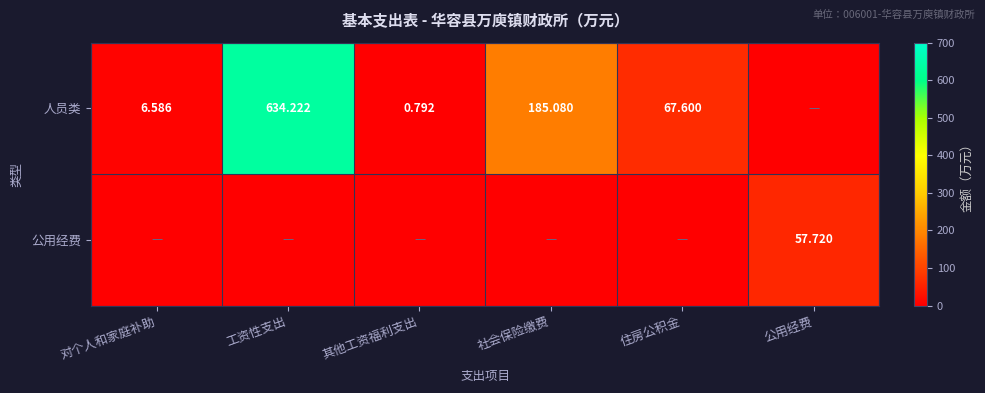

How many data points in 人员类 are above 67?

3